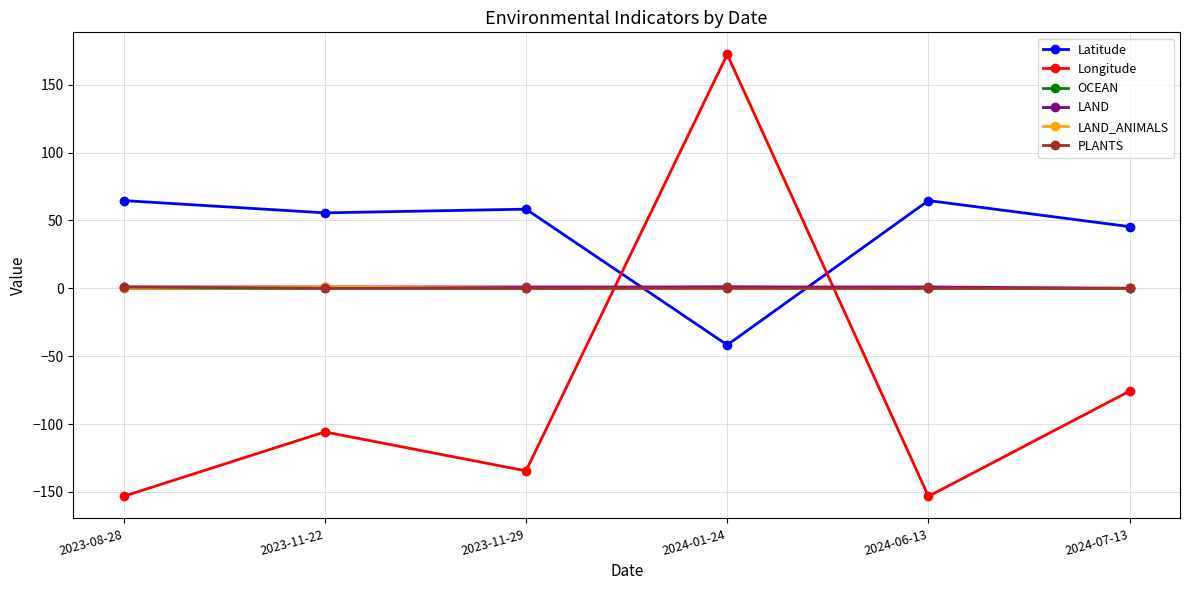

The OCEAN series shows 0.0 at 2023-11-29. True or false?

True